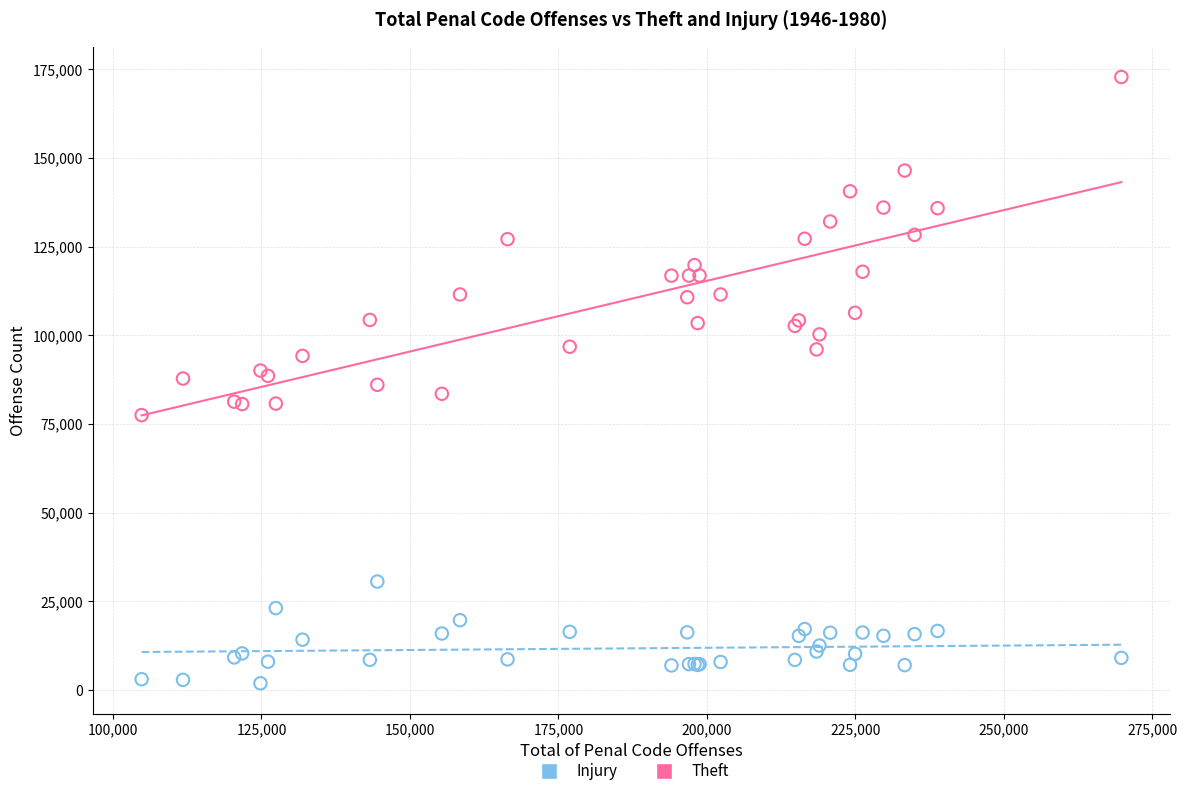

Which series has the widest spread of Y values?

Theft